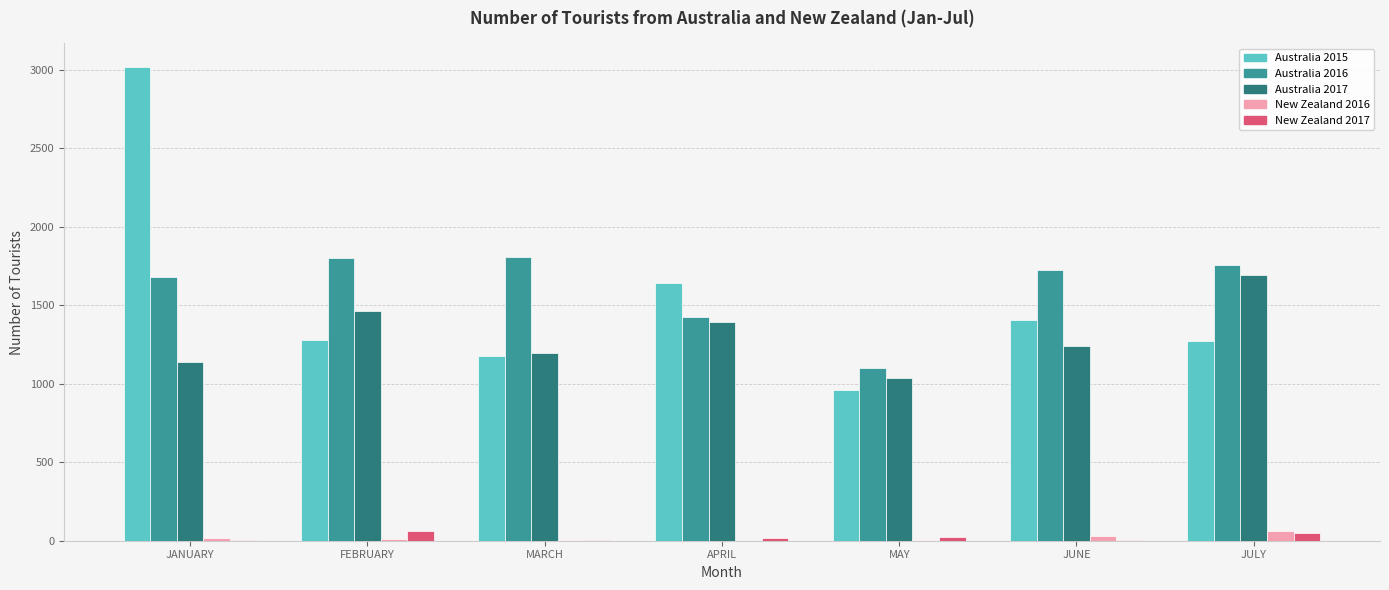

What is the sum of all New Zealand 2017 values?

158